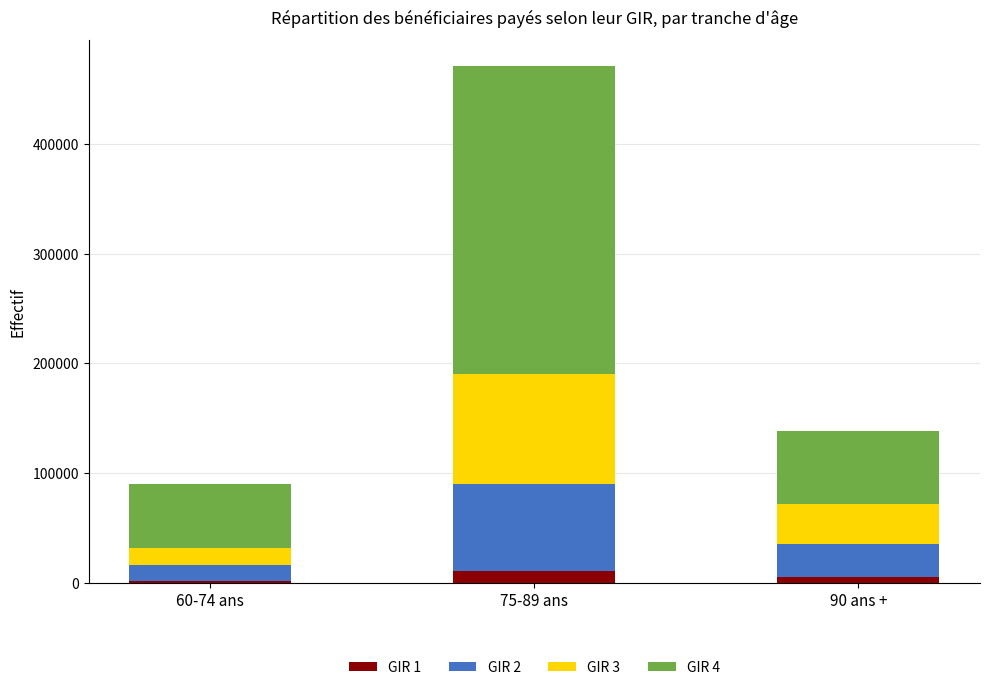

Reading left to right, what are the values for GIR 1?

2000	11000	5000